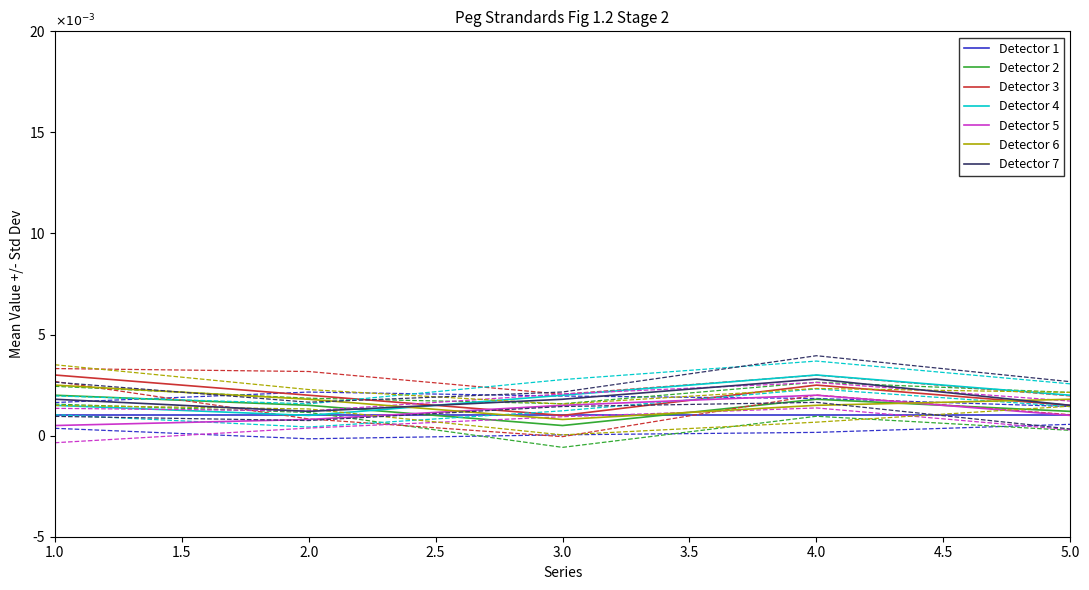

The 3 część zamówienia series shows 0.0 at 4. True or false?

True